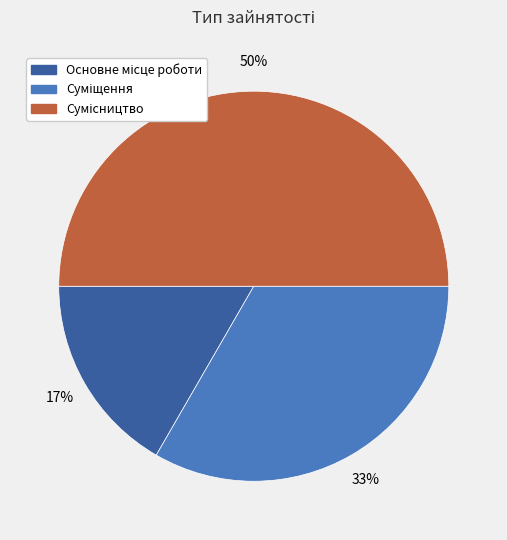

To the nearest percent, what is the difference between the largest and smallest slice percentages?

33%